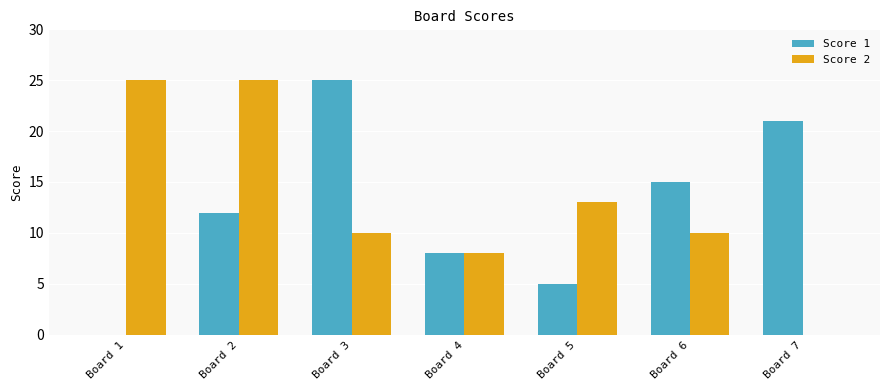

How many groups of bars are there?

7